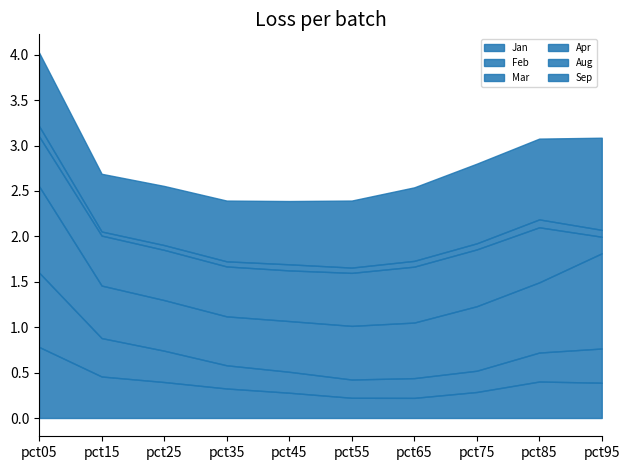

At which category is the sum across all series the highest?

pct05